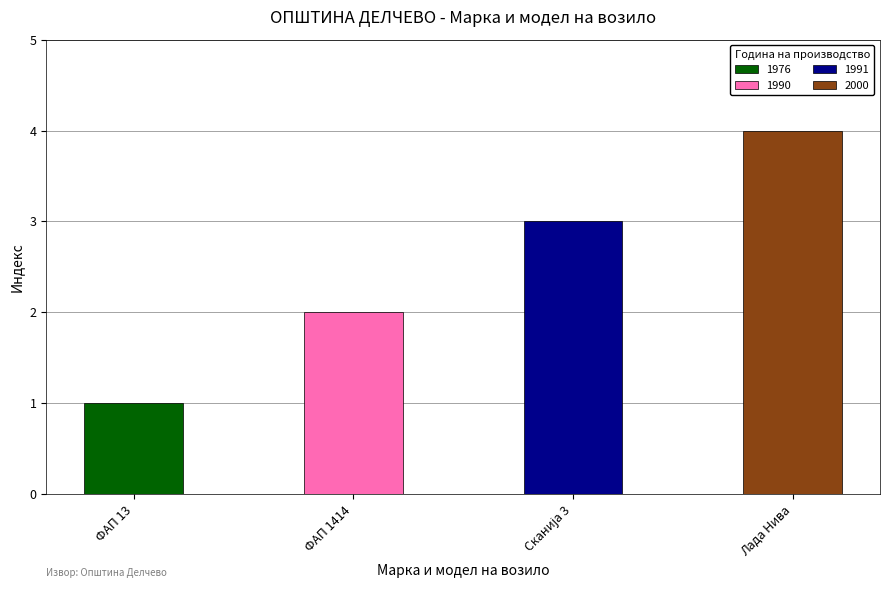

Which label corresponds to the smallest value in the chart?

ФАП 13